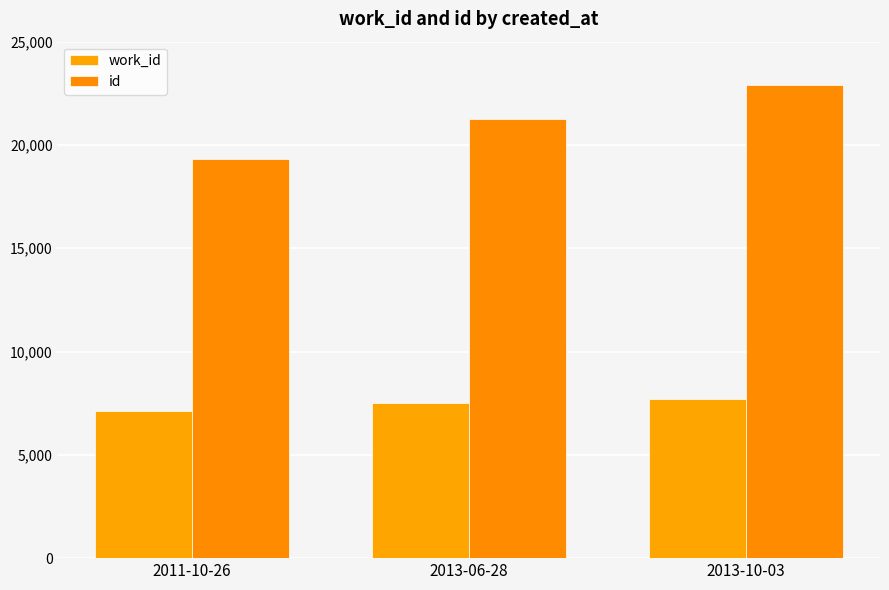

What position from the left is 2011-10-26?

1